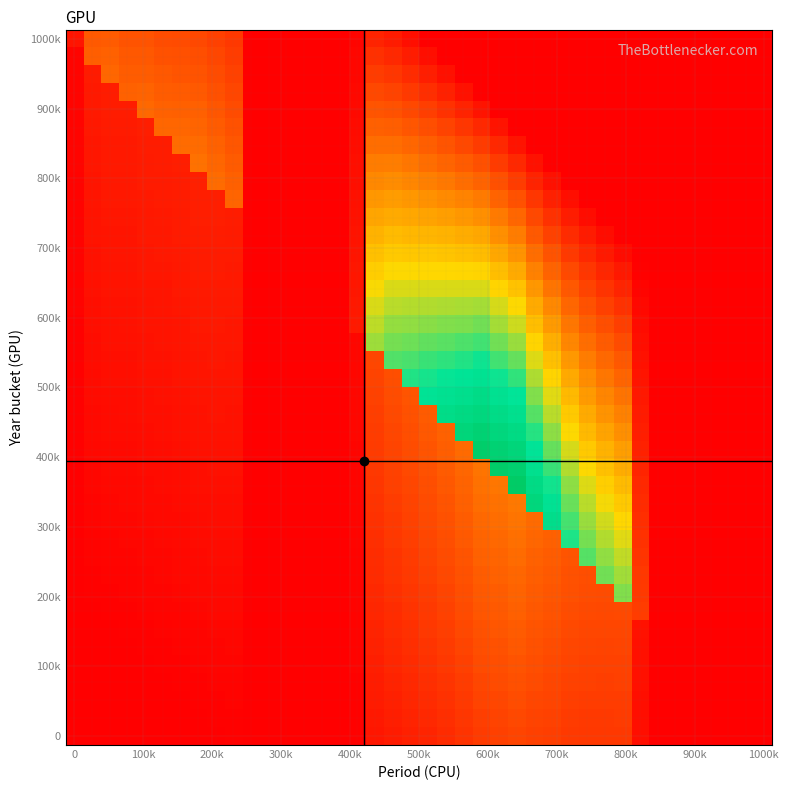

At how many categories does at least one series exceed 0?

27